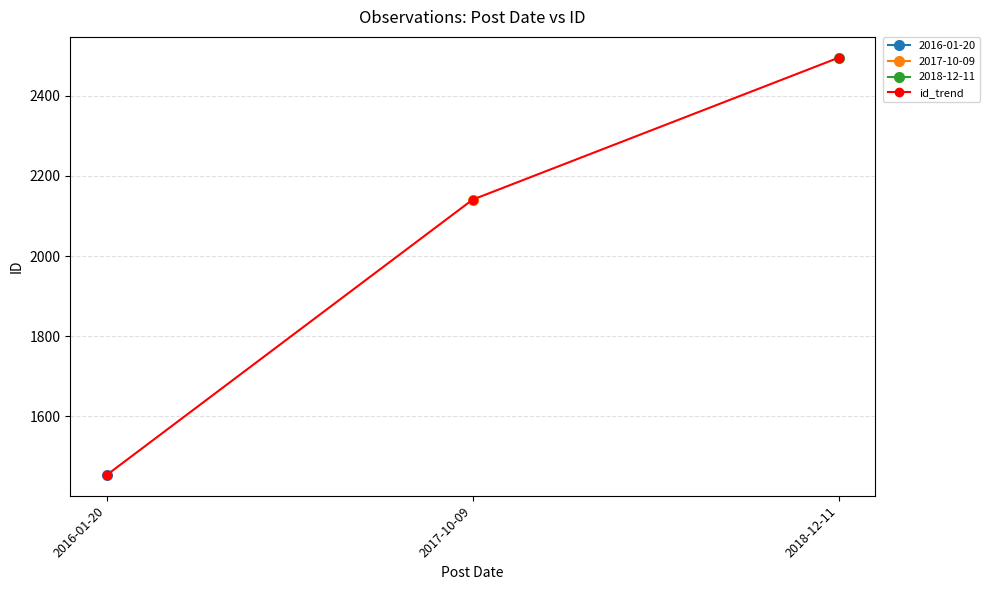

What is the approximate value at 2016-01-20?

1454